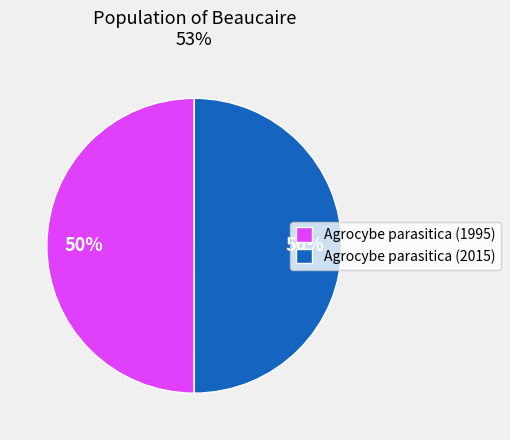

To the nearest percent, what portion does Agrocybe parasitica (2015) represent?

50%